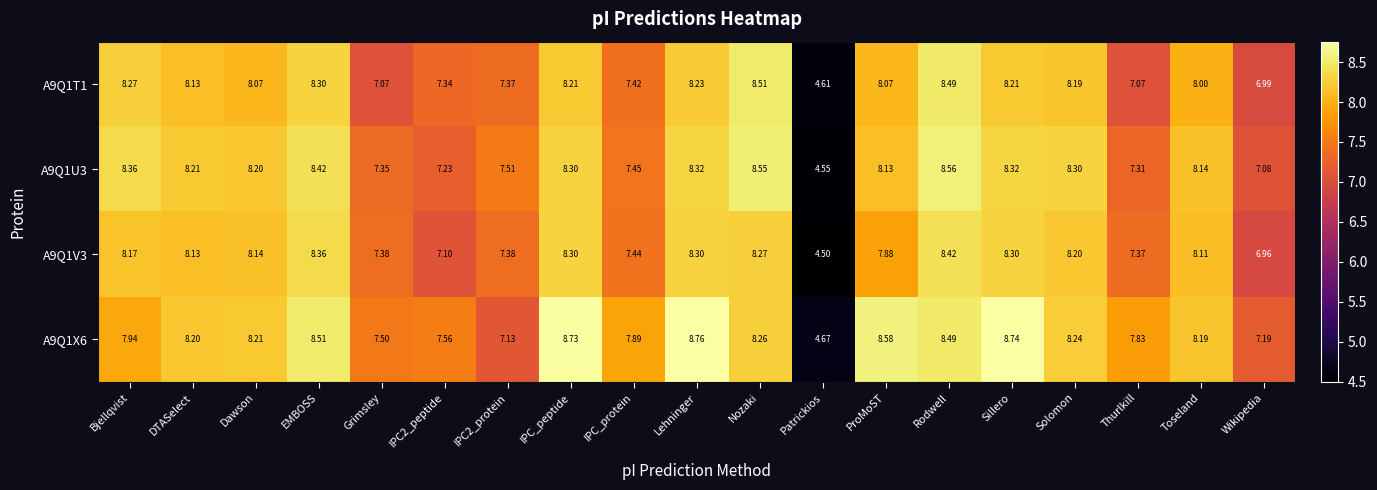

At which label is A9Q1U3 closest to 6?

Wikipedia